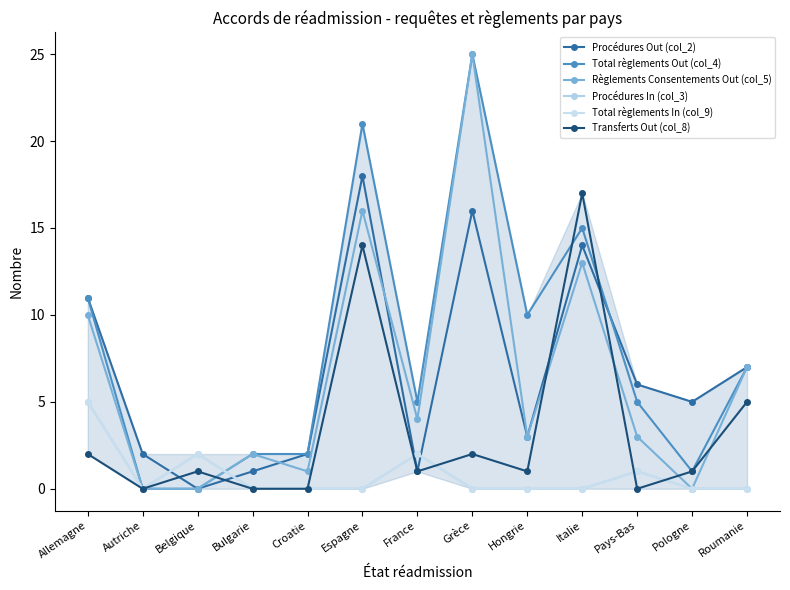

Which series has the largest total across all categories?

Total règlements Out (col_4)